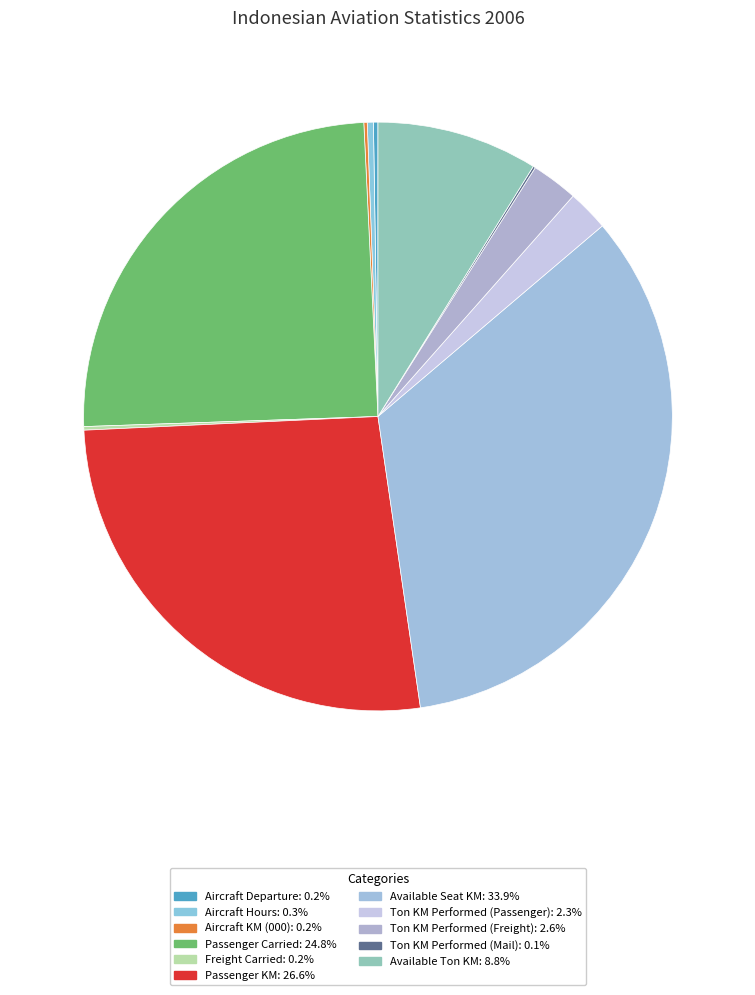

Which slice is the smallest?

Ton KM Performed (Mail)